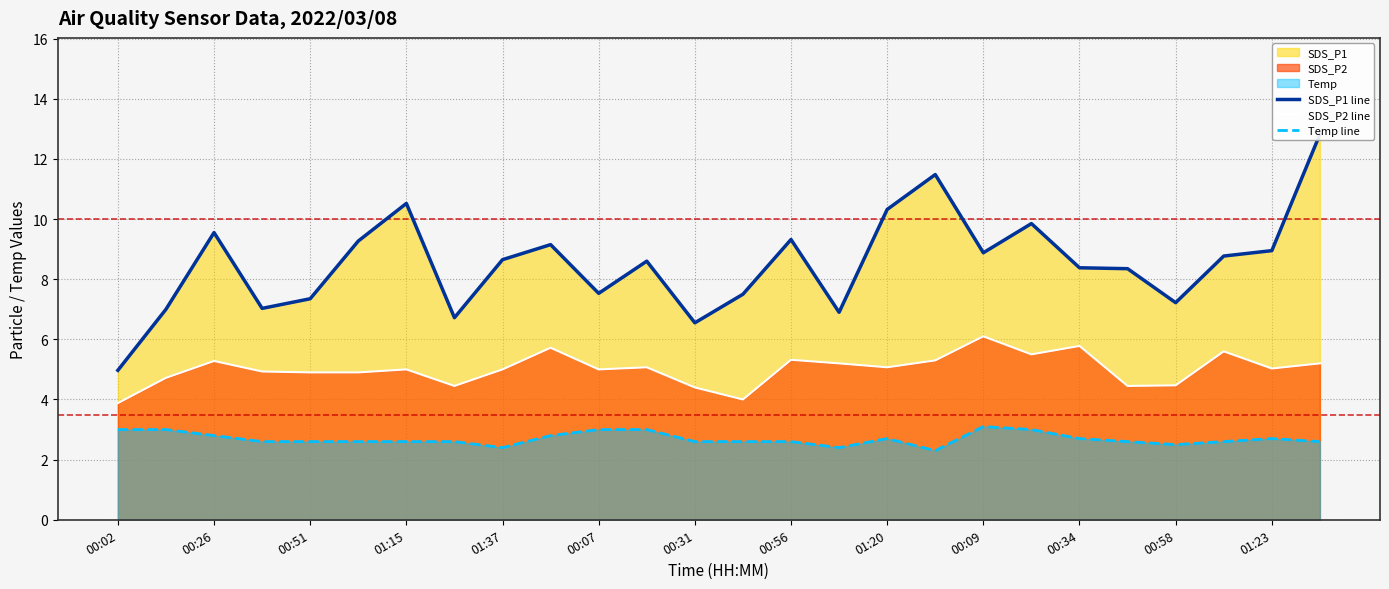

The SDS_P2 line series shows 6.8 at 00:07. True or false?

False